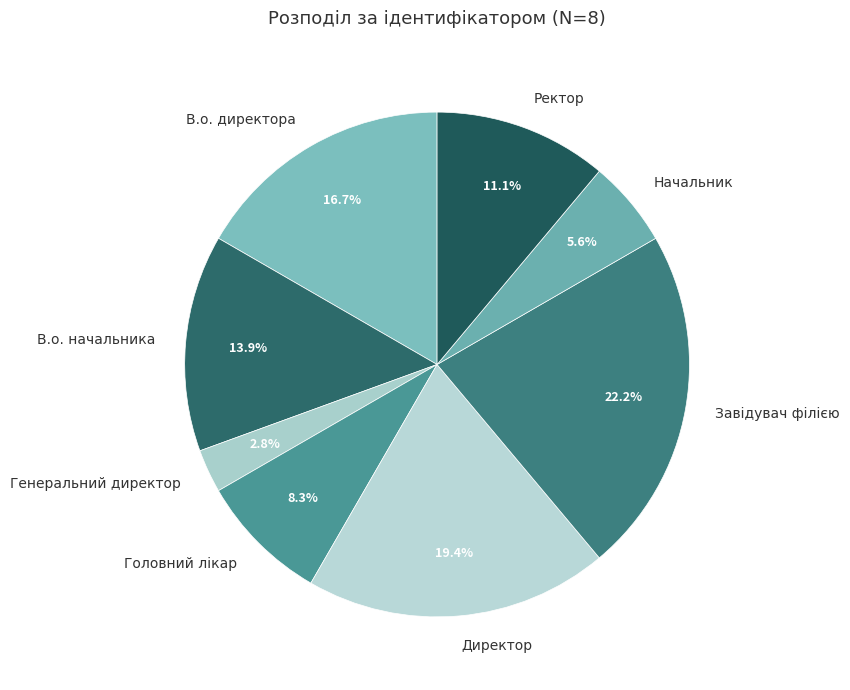

How many slices are in this pie chart?

8